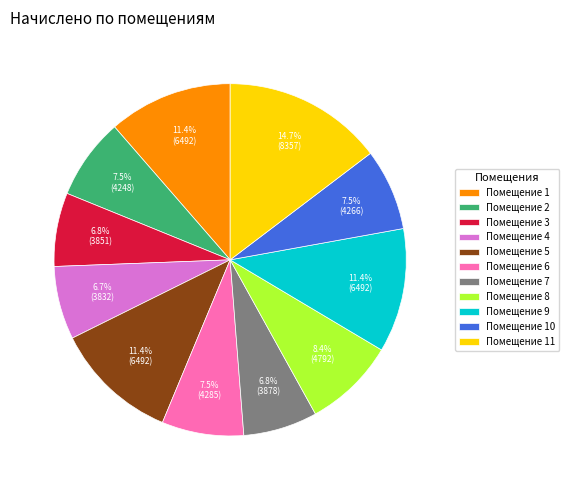

Is the sum of Помещение 7 and Помещение 4 greater than half?

No